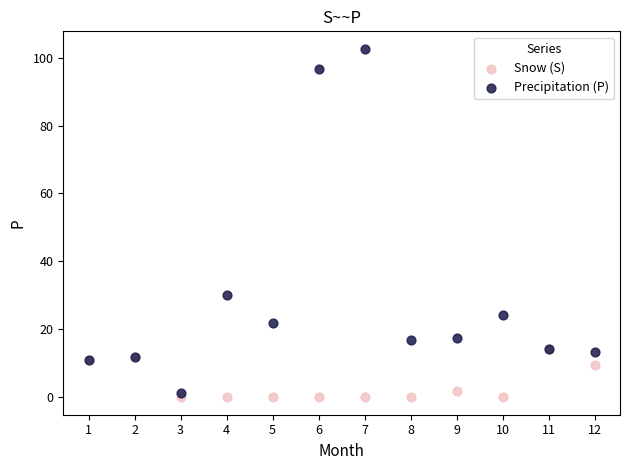

What are all the series names shown in the legend?

Snow (S), Precipitation (P)